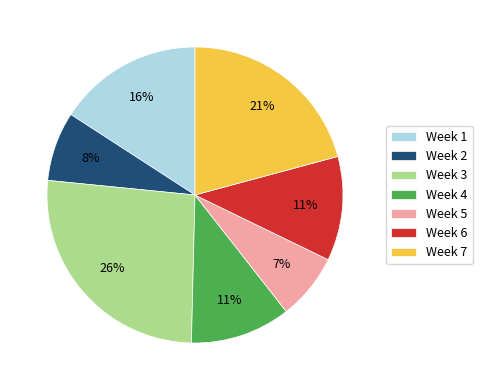

To the nearest percent, what is the difference between the largest and smallest slice percentages?

19%